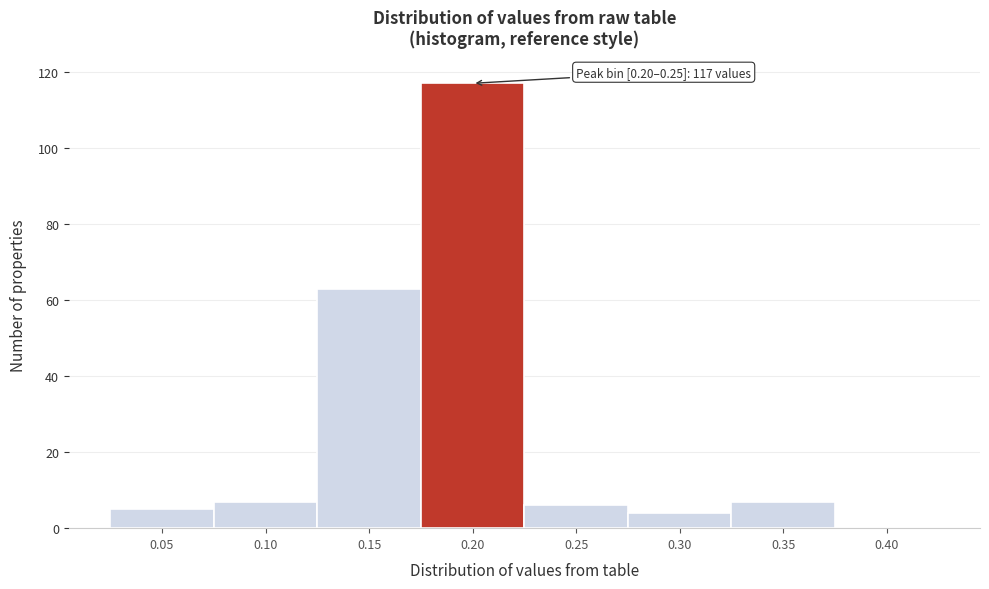

Reading right to left, list all the values displayed in this chart.

0.40=0	0.35=7	0.30=4	0.25=6	0.20=117	0.15=63	0.10=7	0.05=5